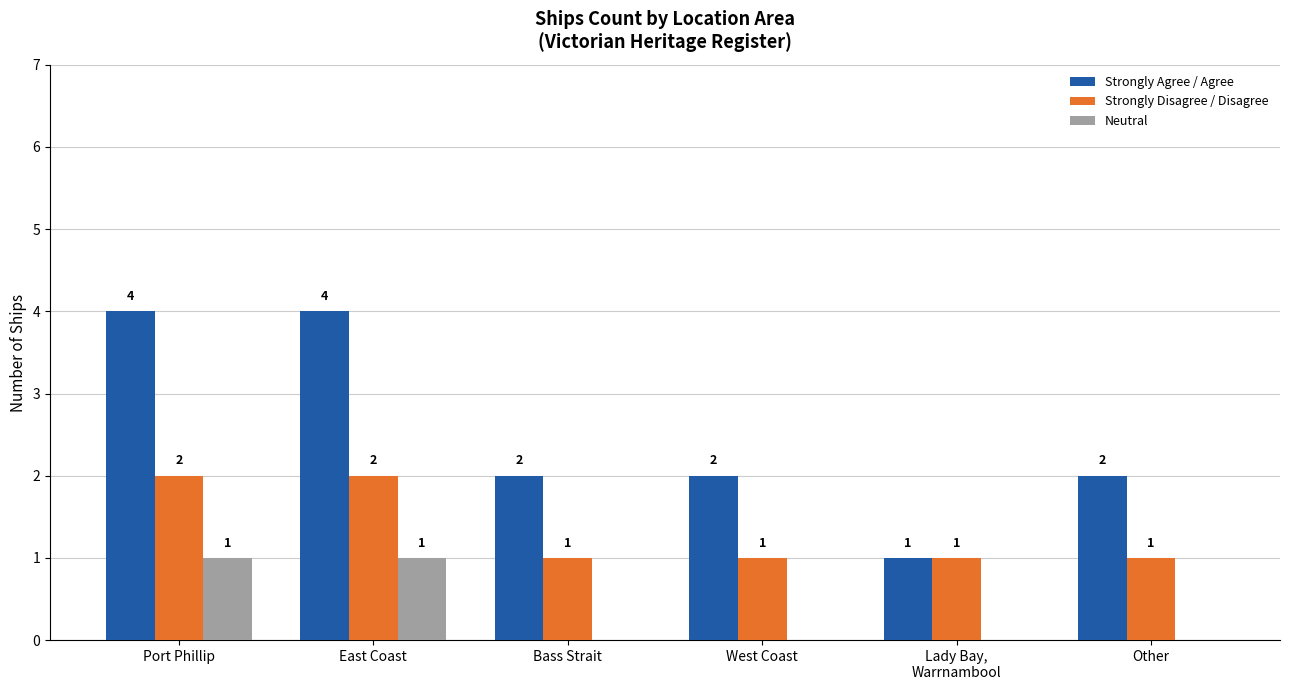

Is it true that Neutral equals 0 at Other?

True